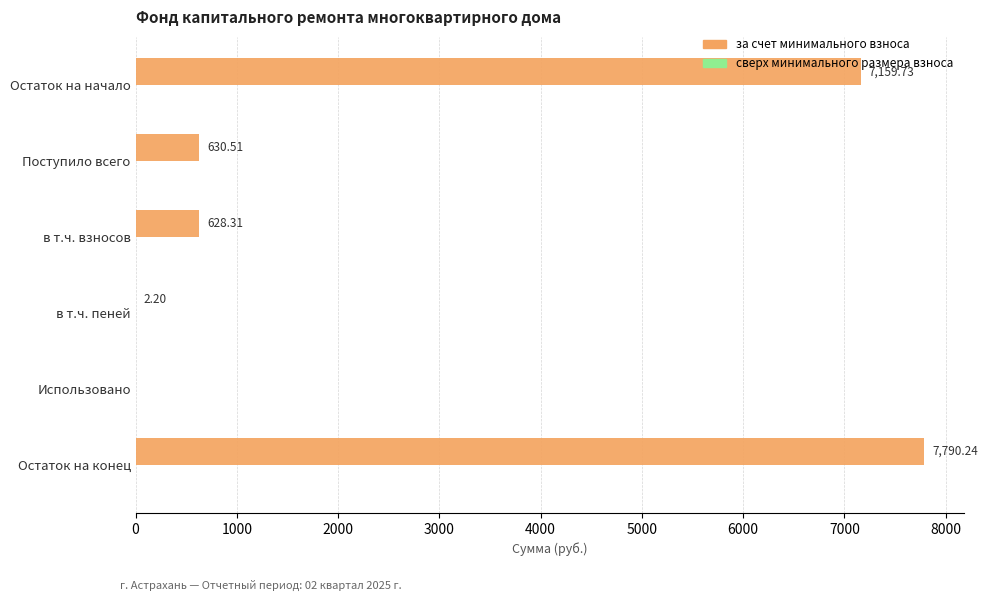

Which category has the highest value across all series?

Остаток на конец